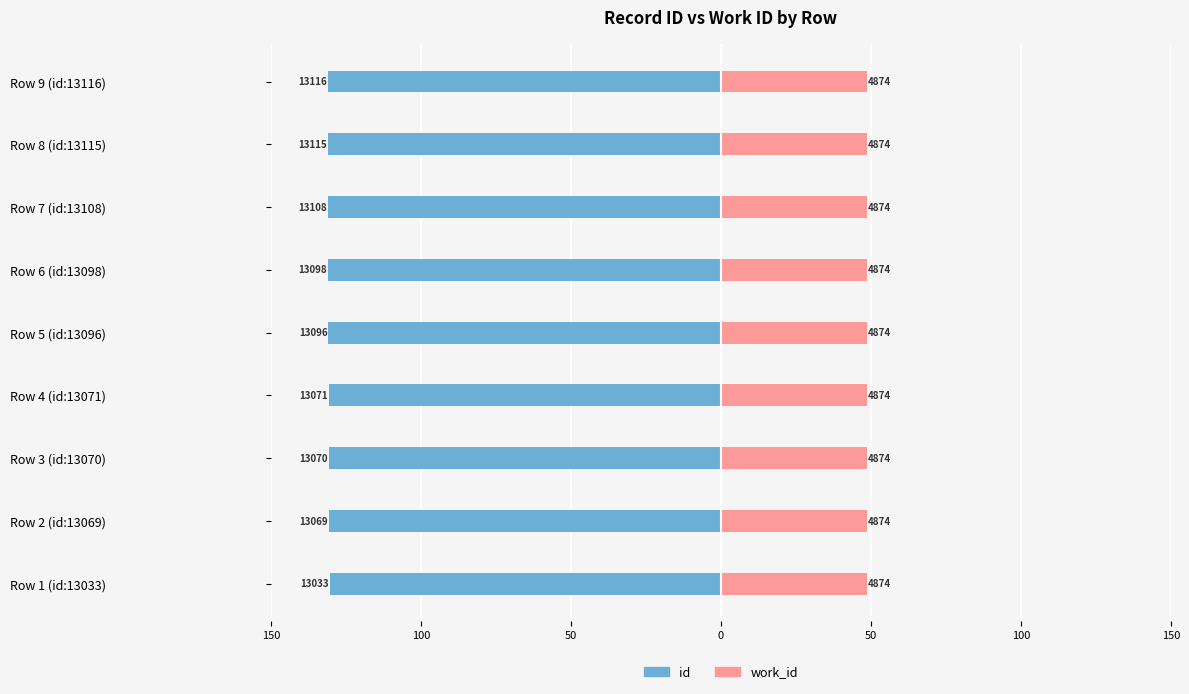

Are the bars horizontal?

Yes